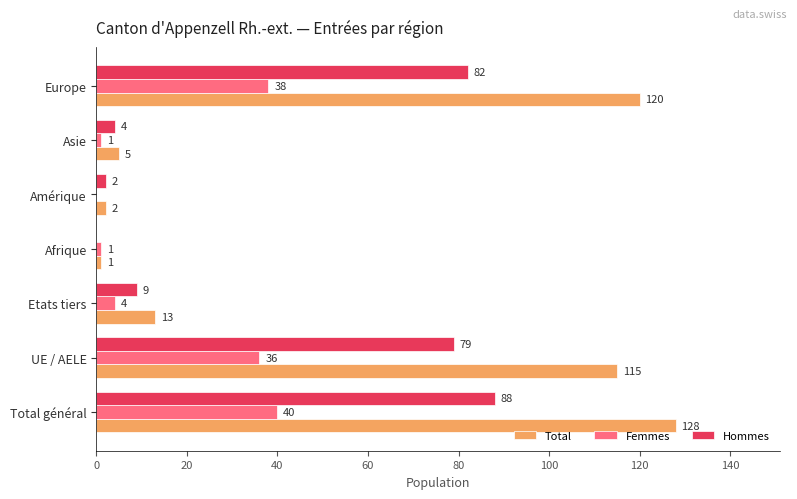

Is the value of Total at Afrique greater than the value of Femmes at Amérique?

Yes